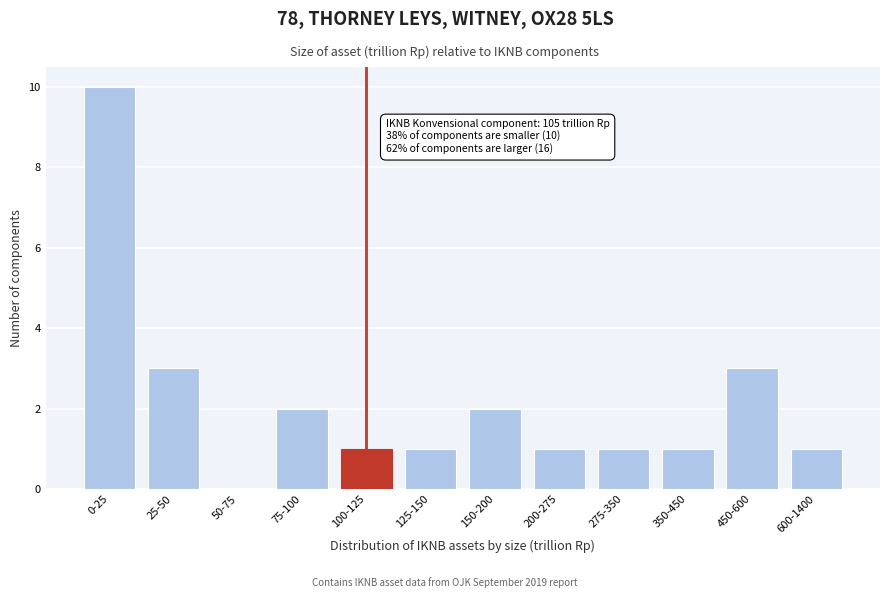

Reading left to right, transcribe all the data shown in this chart.

0-25=10	25-50=3	50-75=0	75-100=2	100-125=1	125-150=1	150-200=2	200-275=1	275-350=1	350-450=1	450-600=3	600-1400=1